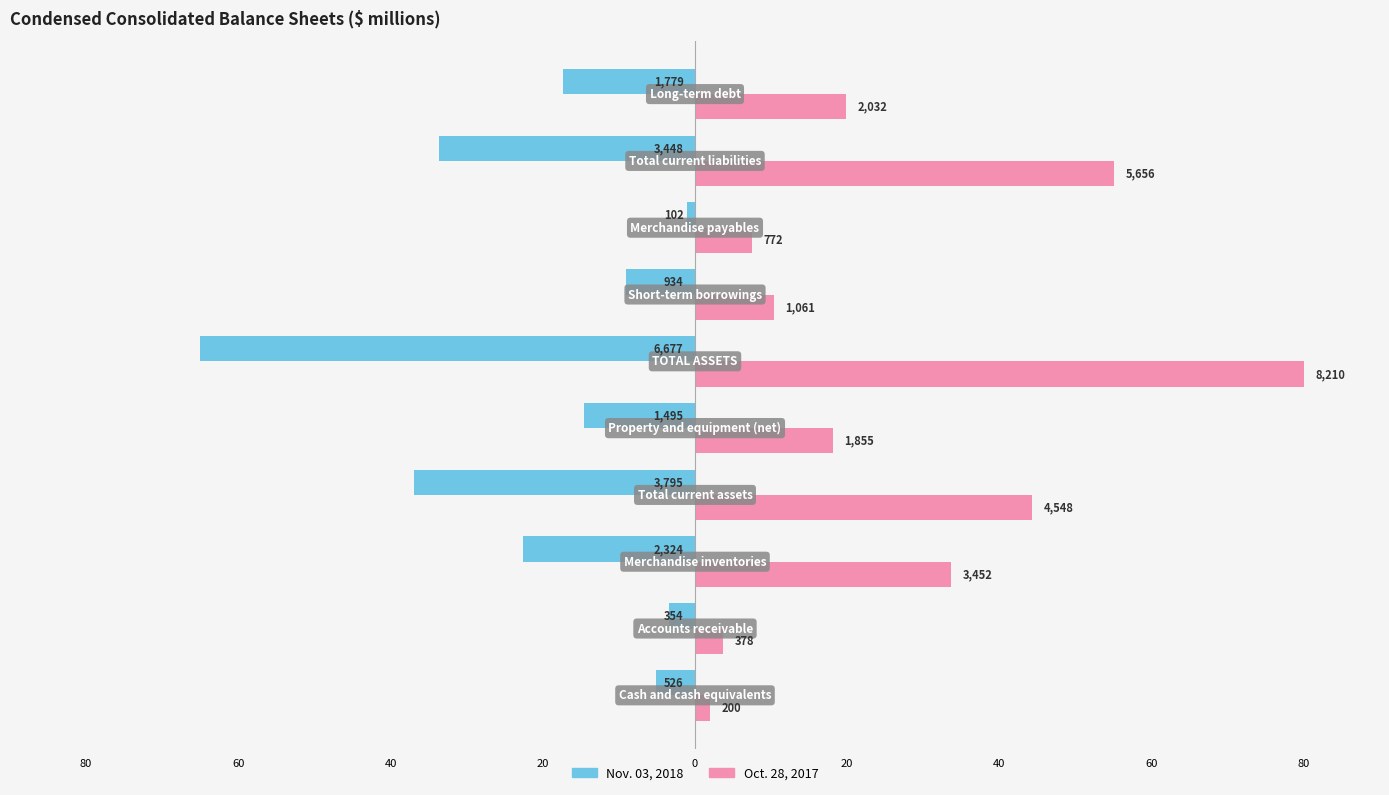

What is the greatest value displayed?

80.0